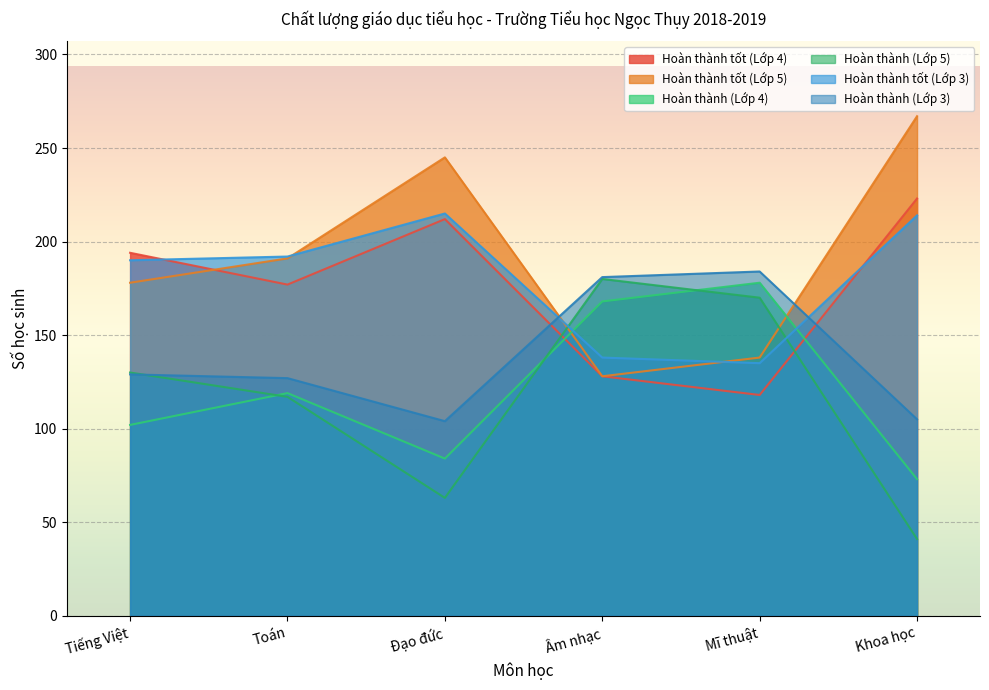

What position from the right is Khoa học?

1